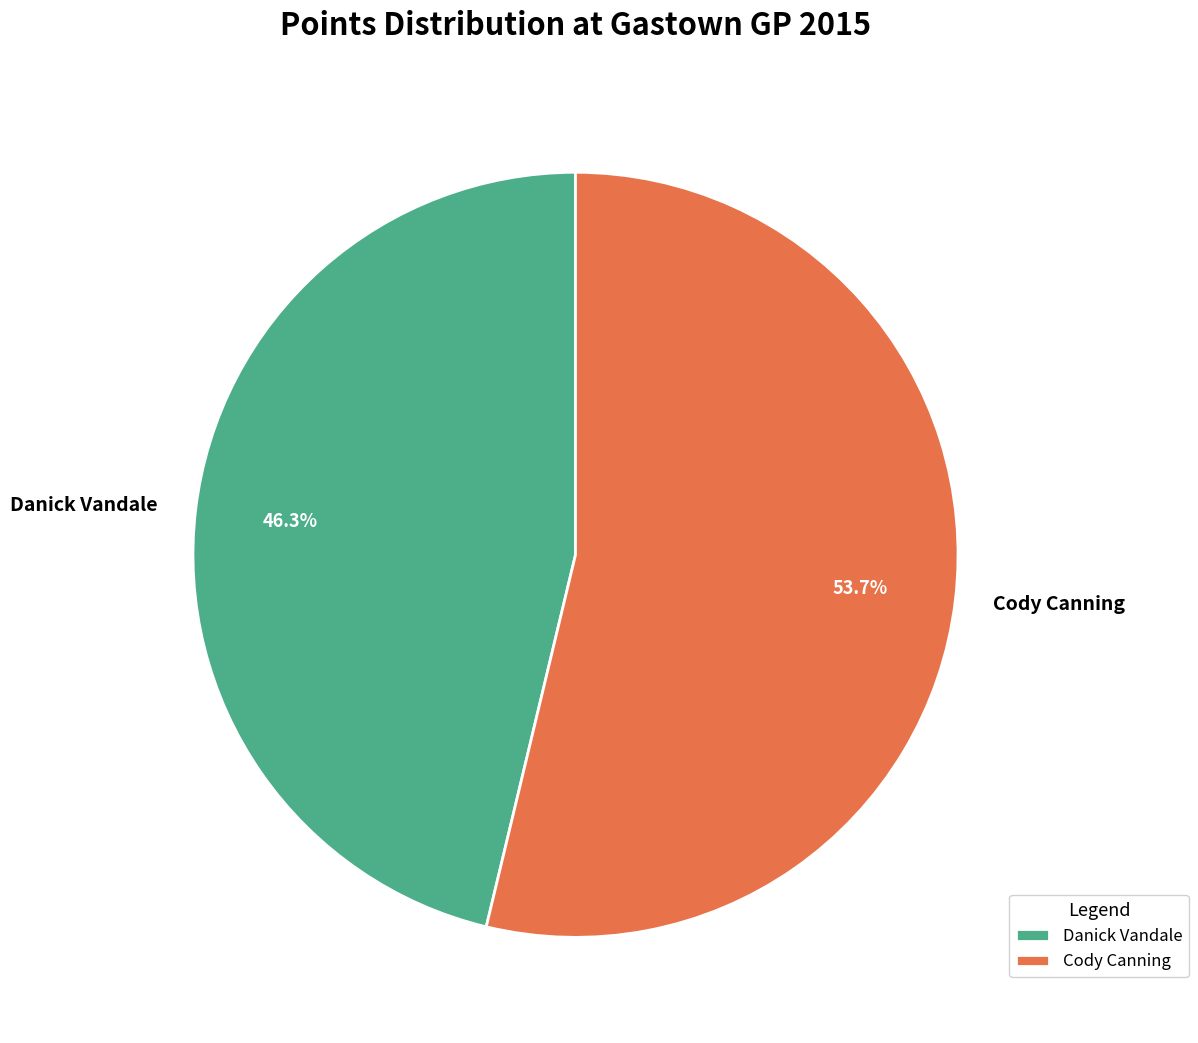

Combined, what portion of the pie is Cody Canning and Danick Vandale?

100.0%